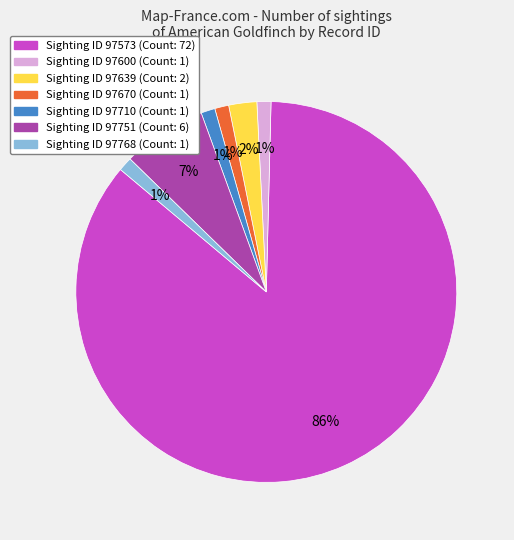

Does any single category account for the majority?

Yes